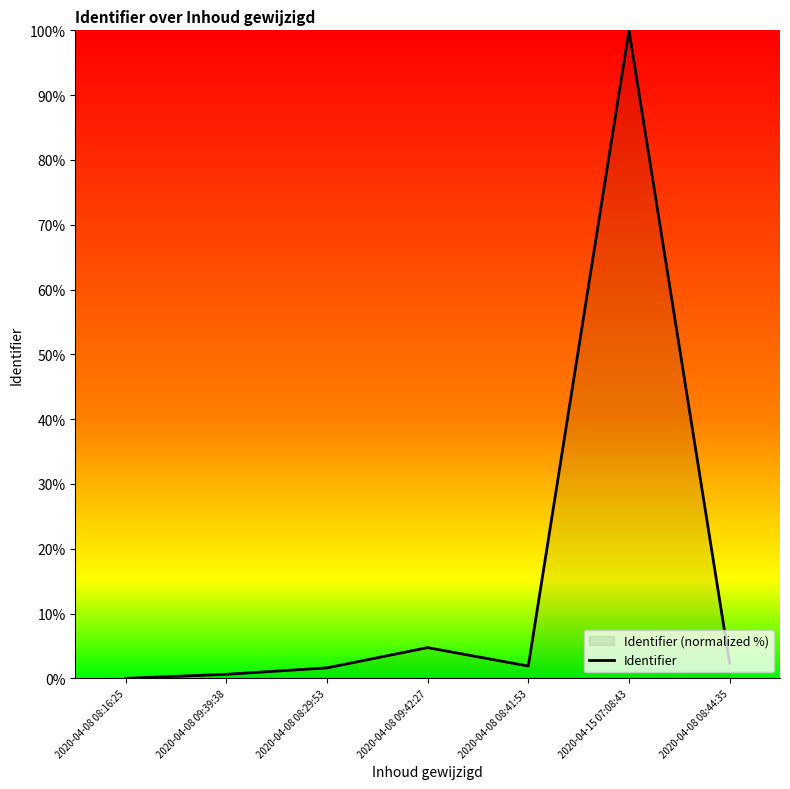

How many positive values are there?

6